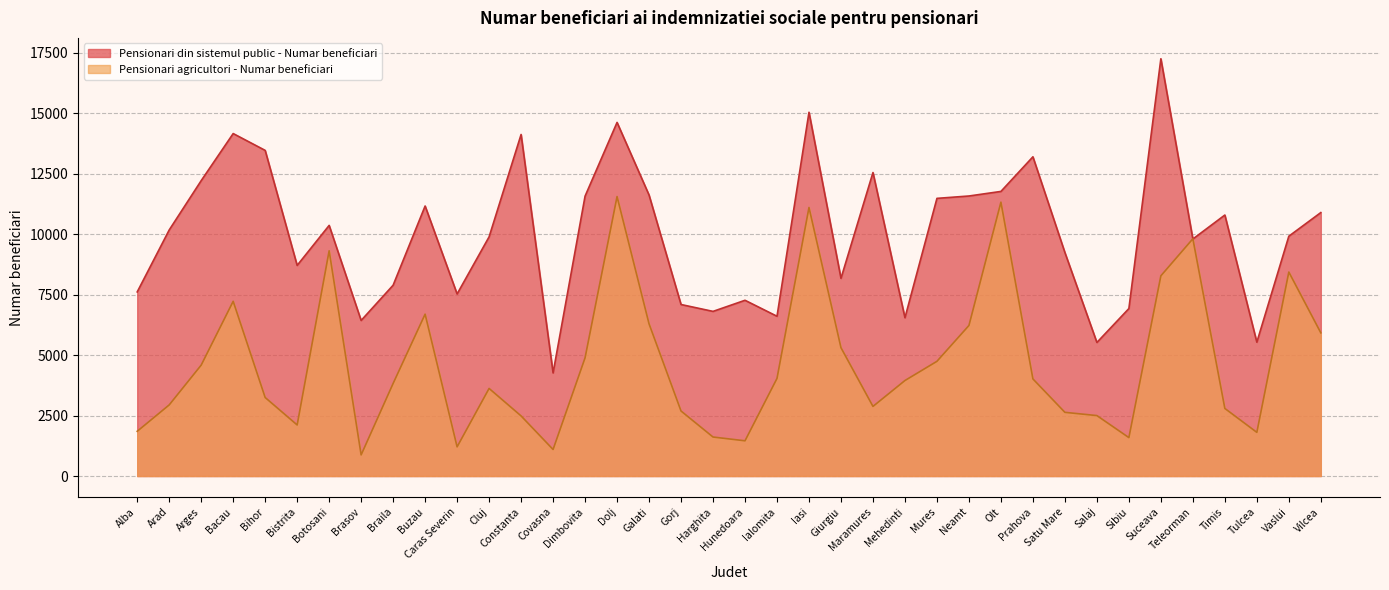

In Pensionari agricultori - Numar beneficiari, how many points are higher than both neighbors (excluding endpoints)?

9